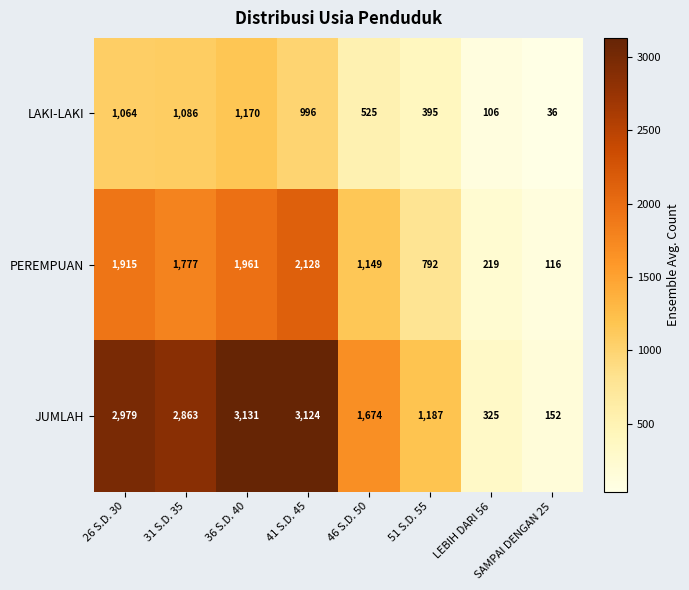

What is the difference between the maximum and minimum values in the JUMLAH series?

2979